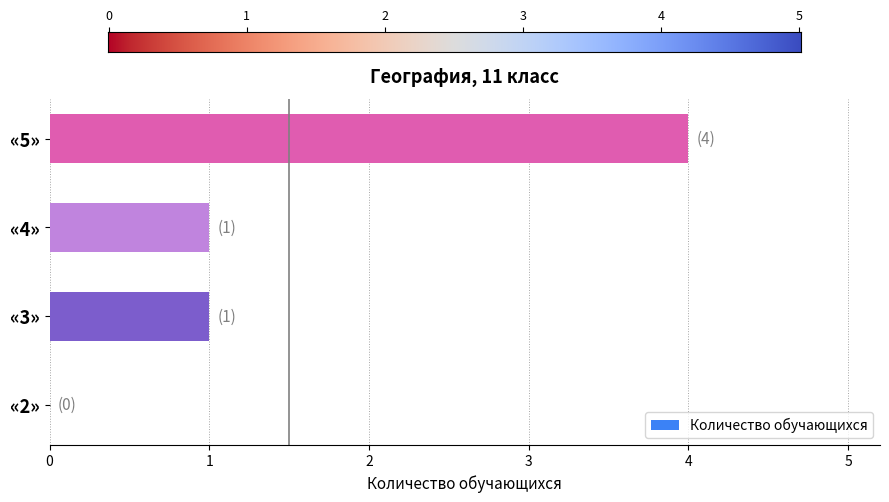

Count the values in the range 1 to 4.

3